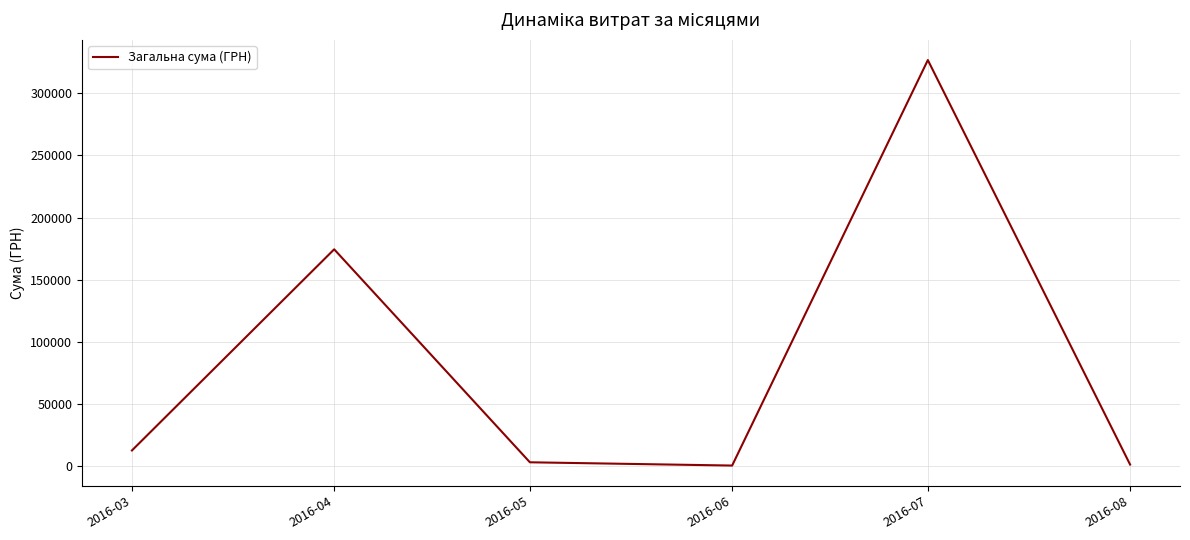

What is the average value?

86497.9